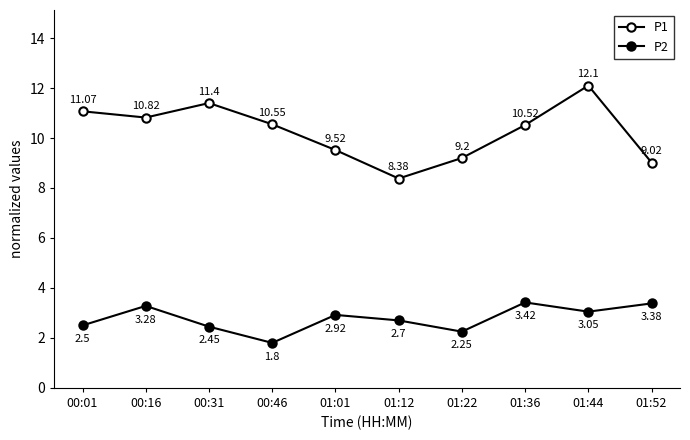

How many categories are shown in the chart?

10